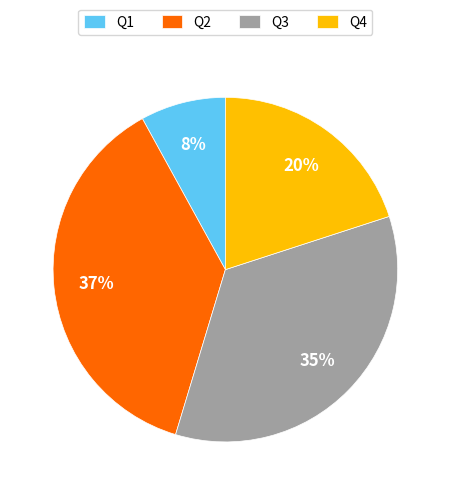

What percentage is the Q1 slice, to the nearest percent?

8%